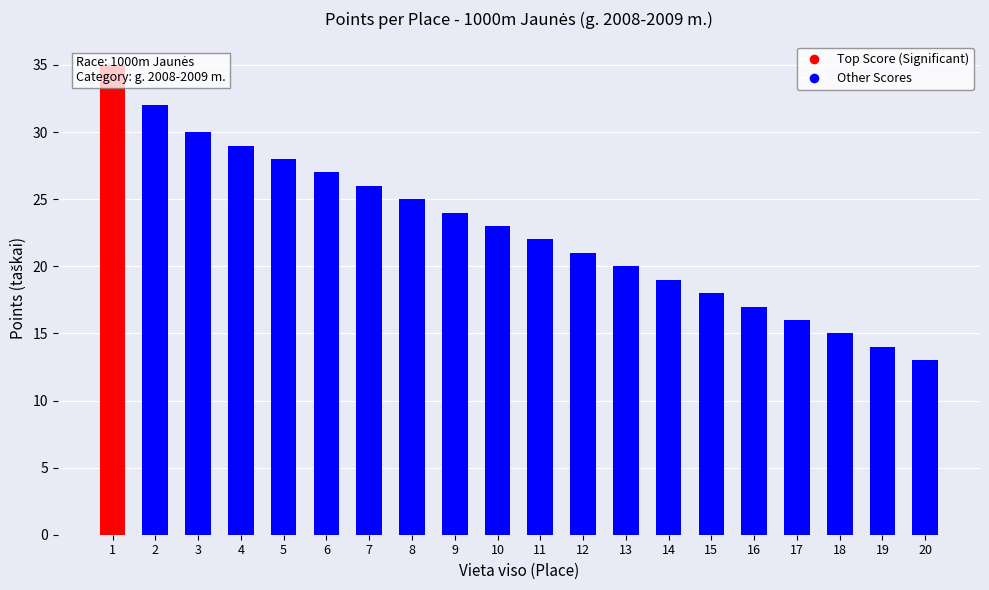

What is the ratio of the value at 13 to the value at 17?

1.2